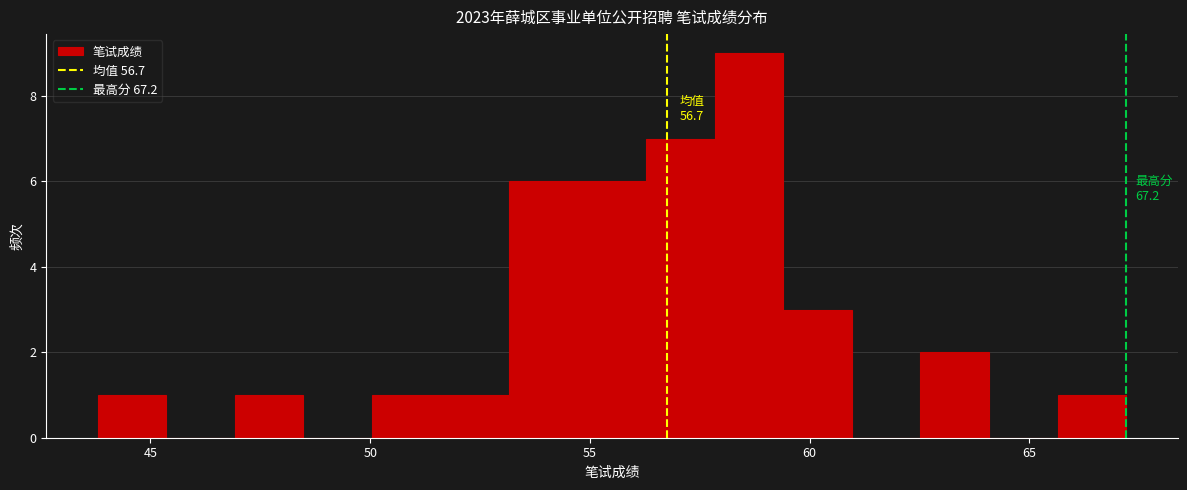

Around what value on the x-axis is the tallest bar? Give the approximate position of its centre, as read against the axis.

58.5